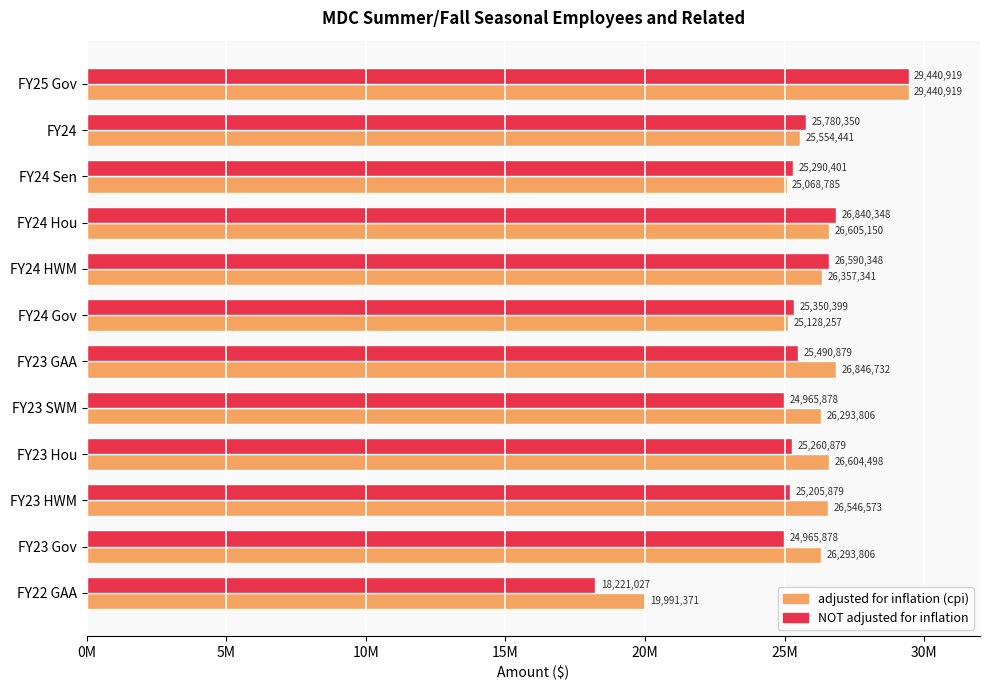

Reading right to left, transcribe all the data shown in this chart.

adjusted for inflation (cpi): 19991371	26293806	26546573	26604498	26293806	26846732	25128257	26357341	26605150	25068785	25554441	29440919
NOT adjusted for inflation: 18221027	24965878	25205879	25260879	24965878	25490879	25350399	26590348	26840348	25290401	25780350	29440919